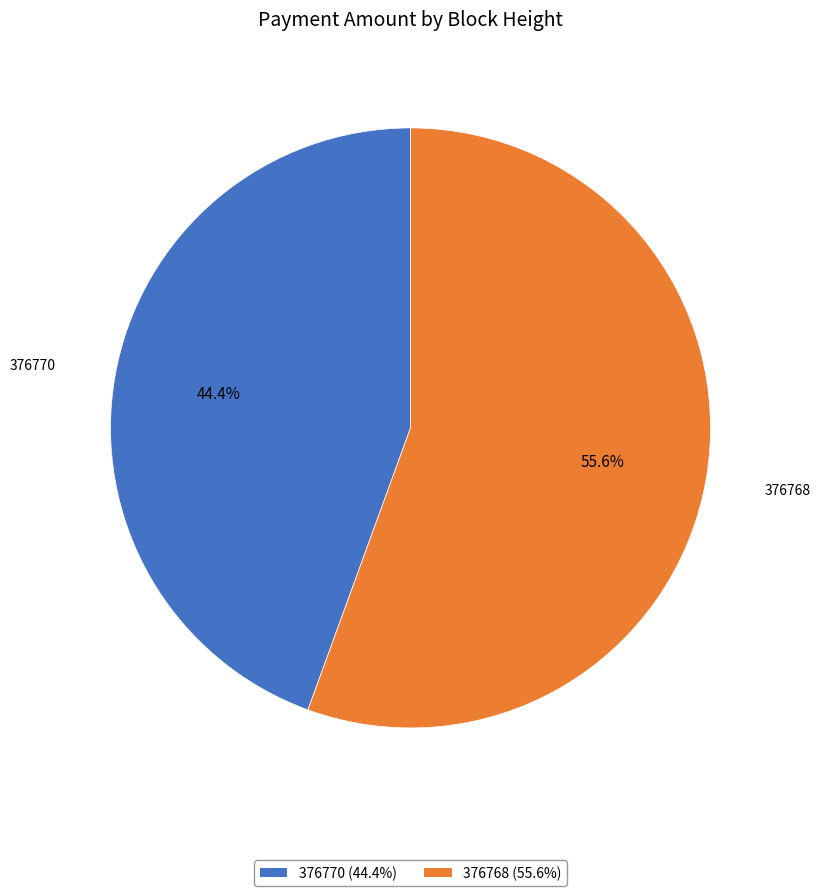

Which slice is the smallest?

376770